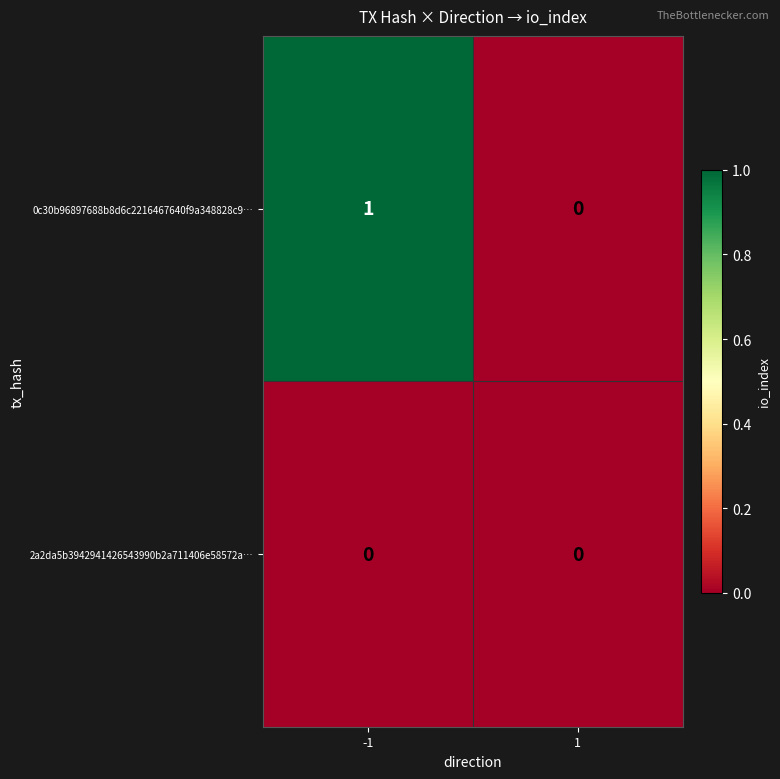

Between -1 and 1, which series saw the biggest shift?

0c30b96897688b8d6c2216467640f9a348828c9…